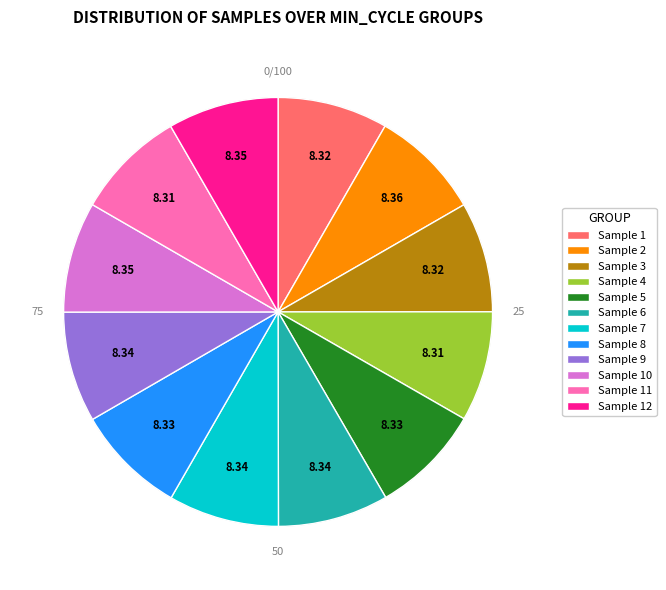

Do Sample 9 and Sample 3 together represent more than half of the pie?

No